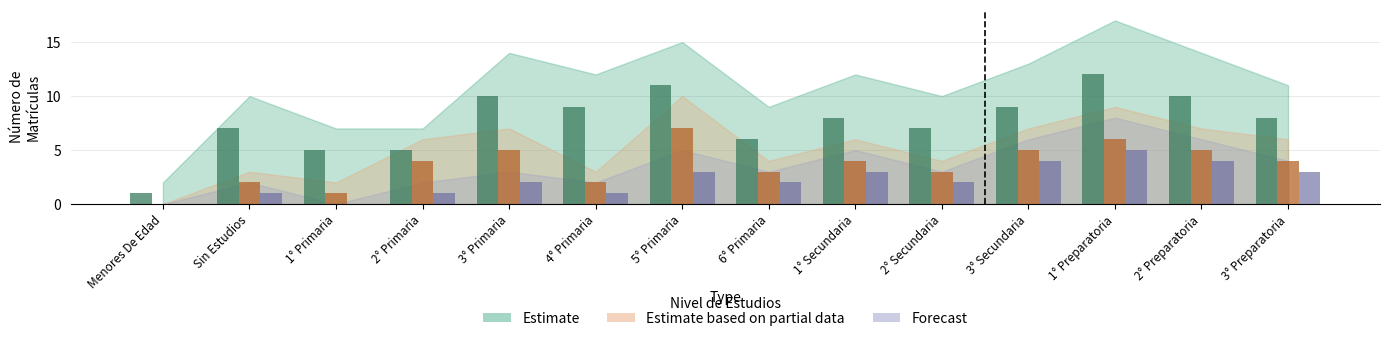

What is the total value across all series at 2° Primaria?

10